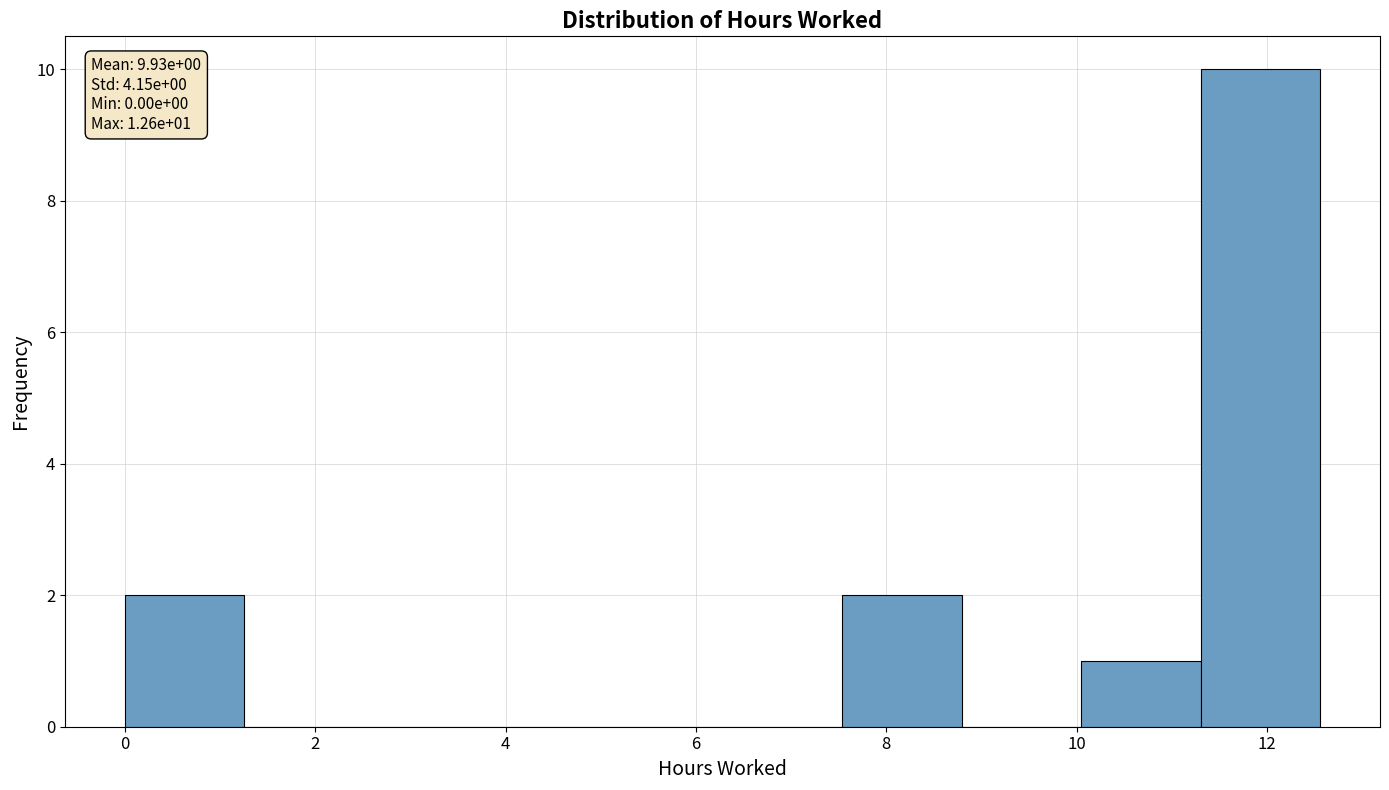

Over which range of the x-axis is the bar tallest?

11.4 to 12.6